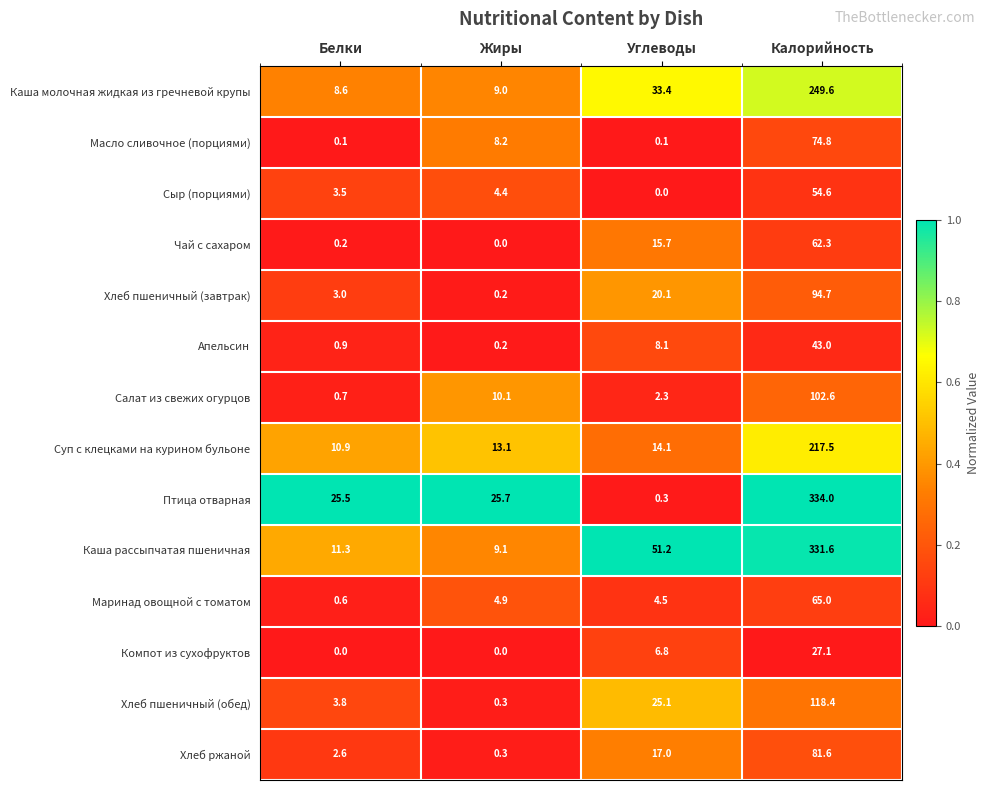

At Углеводы, list the series in order from largest to smallest.

Каша рассыпчатая пшеничная, Каша молочная жидкая из гречневой крупы, Хлеб пшеничный (обед), Хлеб пшеничный (завтрак), Хлеб ржаной, Чай с сахаром, Суп с клецками на курином бульоне, Апельсин, Компот из сухофруктов, Маринад овощной с томатом, Салат из свежих огурцов, Птица отварная, Масло сливочное (порциями), Сыр (порциями)